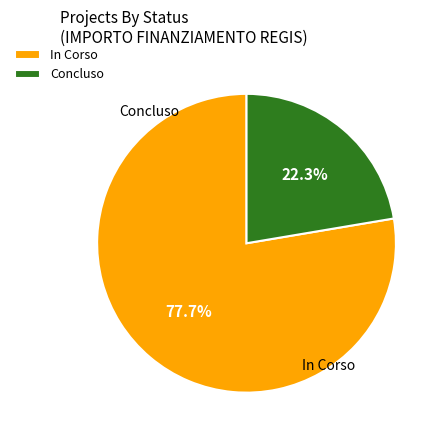

Combined, what portion of the pie is Concluso and In Corso?

100.0%